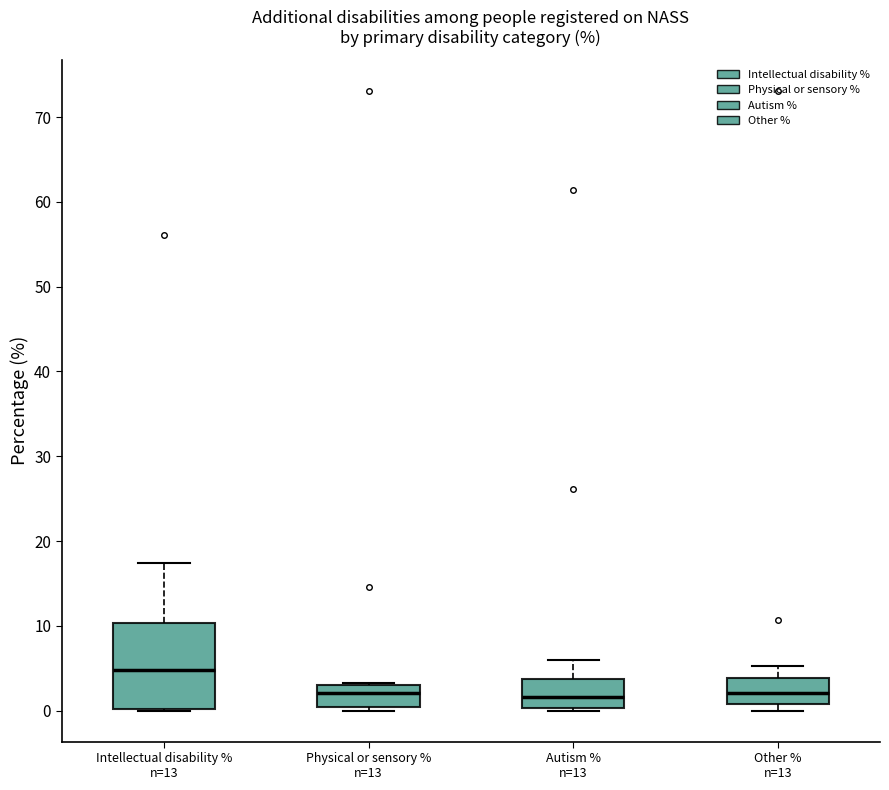

Which box is the tallest, from its lower edge to its upper edge?

Intellectual disability % n=13